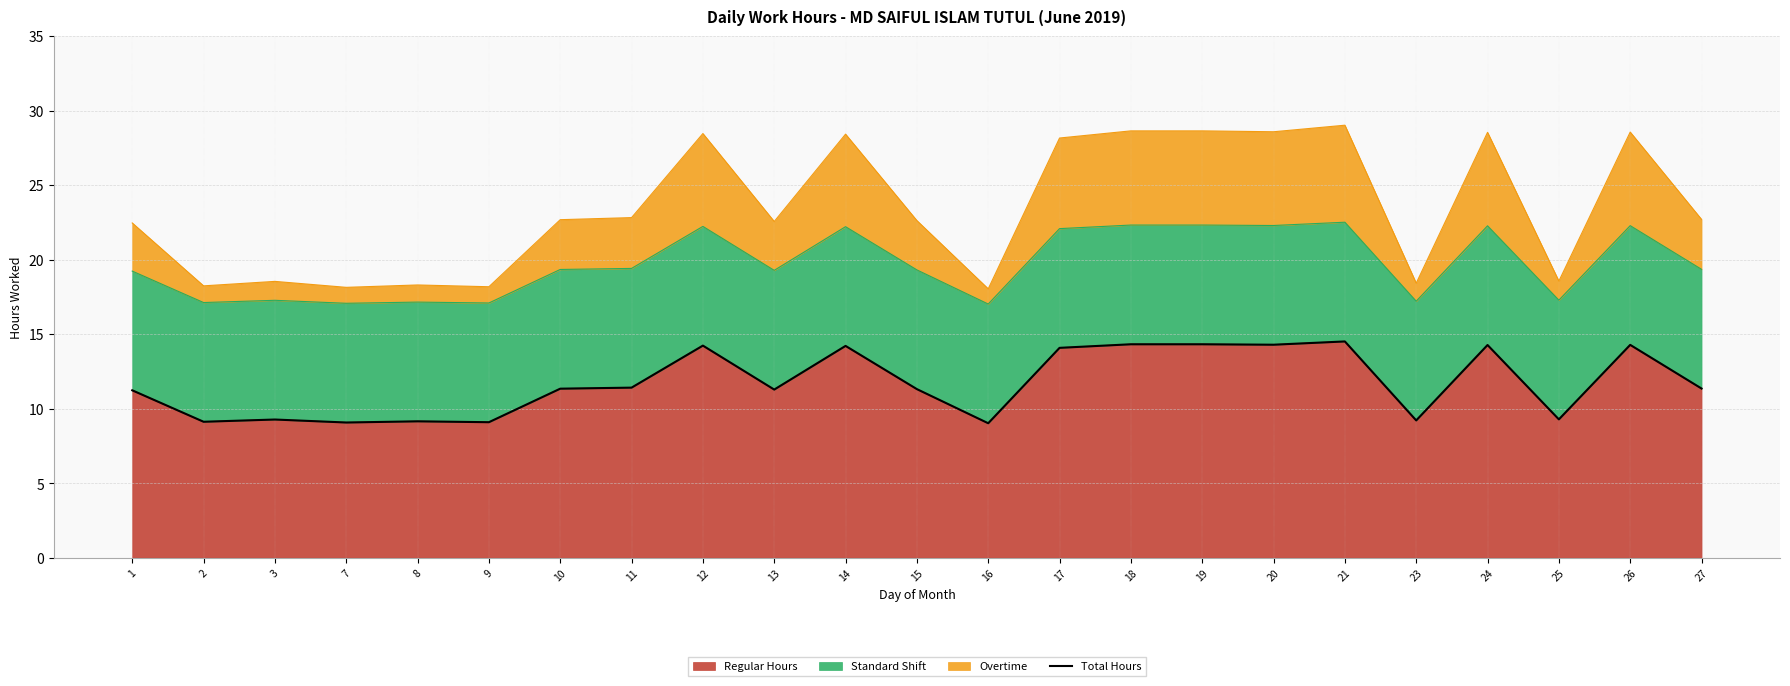

What is the change in value from 14 to 20?

+0.1